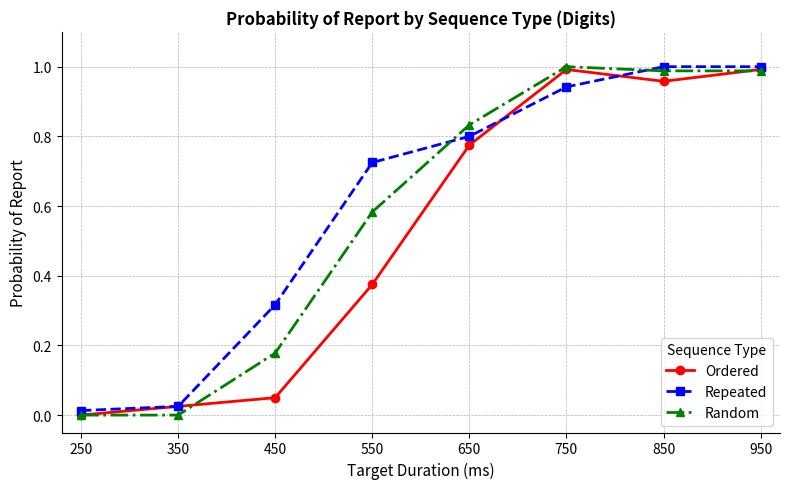

In Ordered, how many points are lower than both neighbors (excluding endpoints)?

1